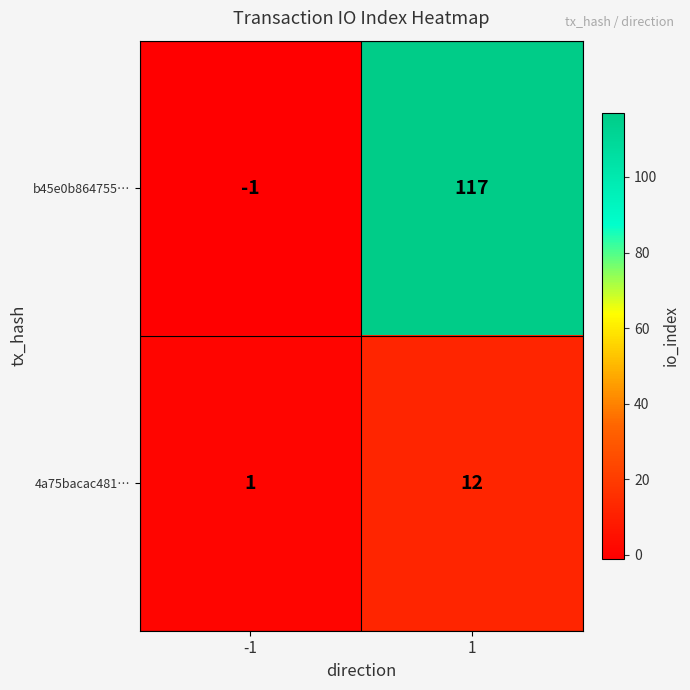

Between -1 and 1, which series saw the biggest shift?

b45e0b864755…